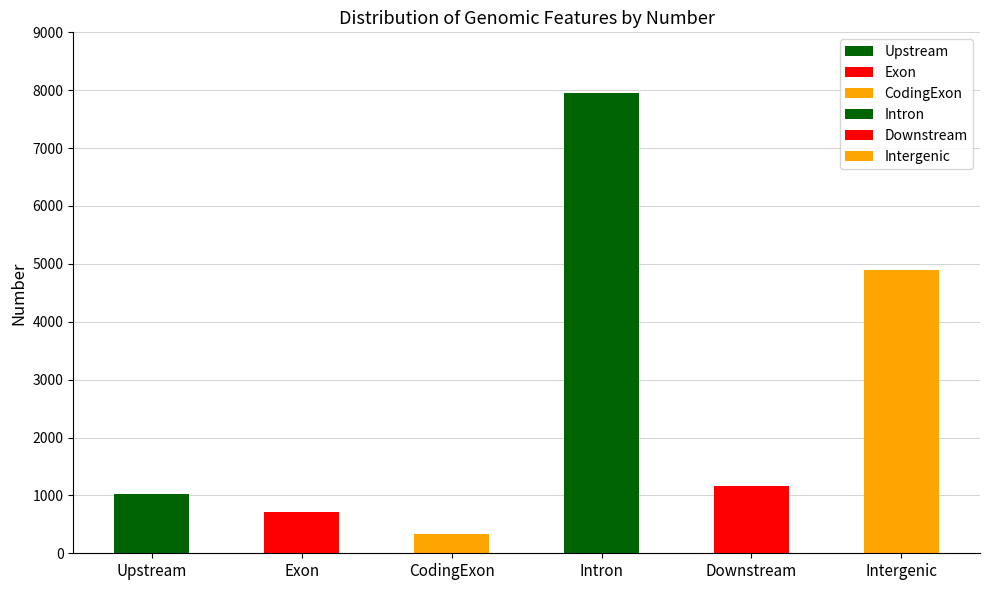

What is the maximum value shown in the chart?

7954